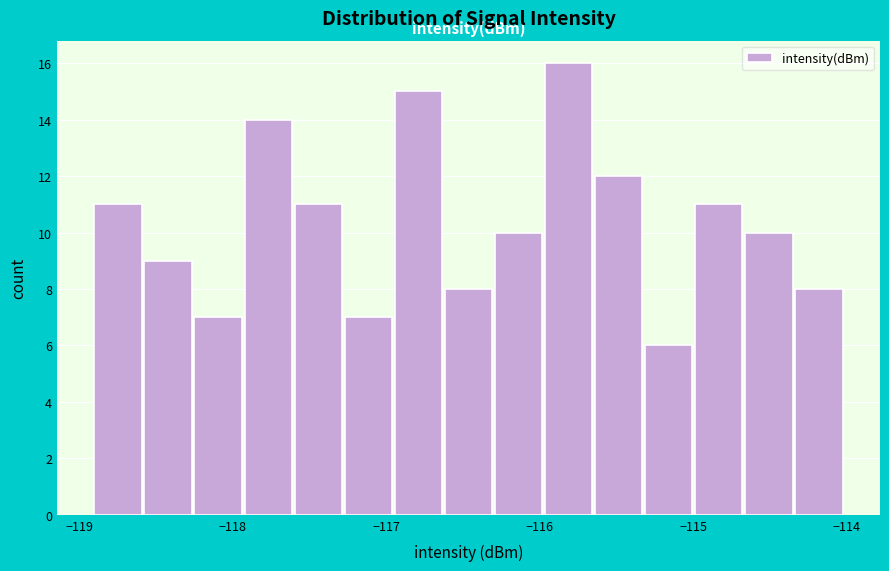

Read against the x-axis, roughly where is the centre of the tallest bar?

-115.8